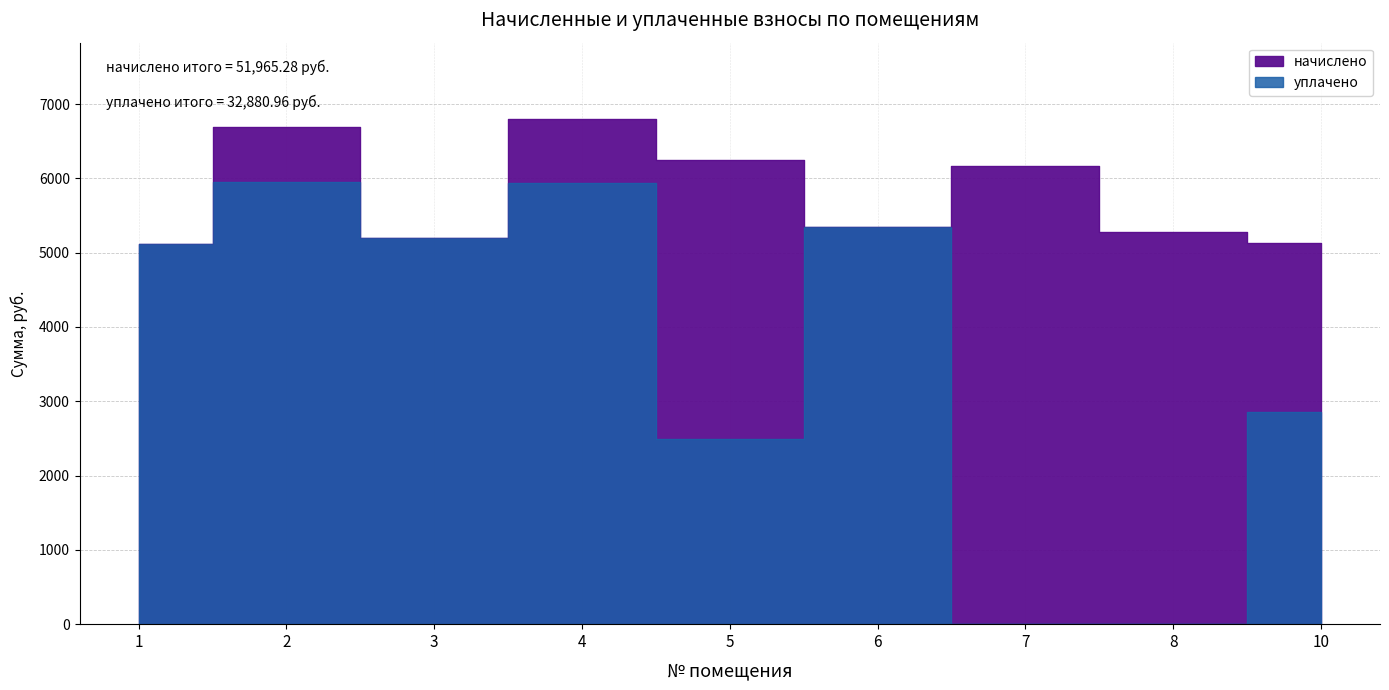

In начислено, how many points are lower than both neighbors (excluding endpoints)?

2